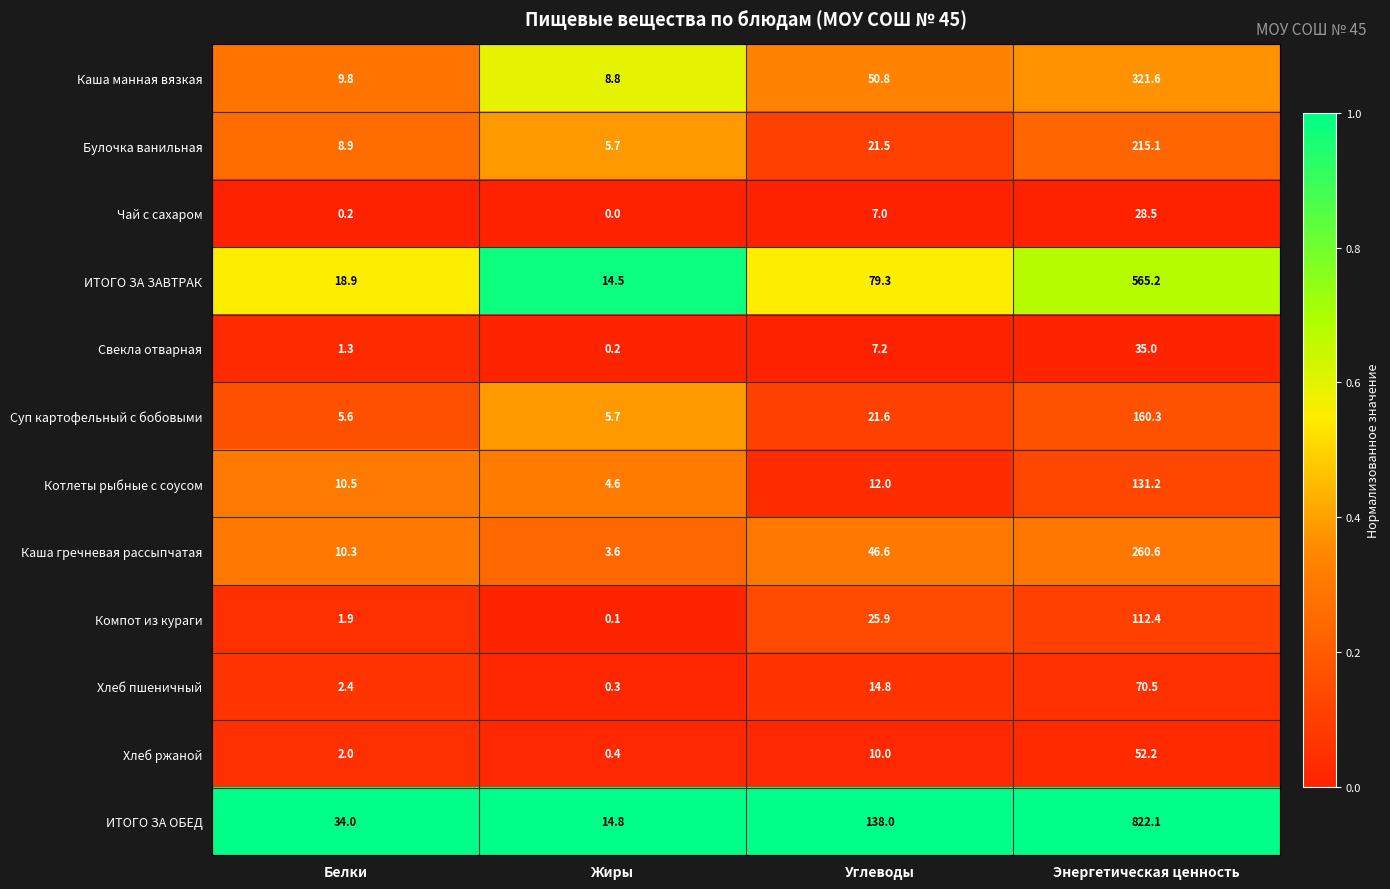

Which series has the widest spread of values?

ИТОГО ЗА ОБЕД